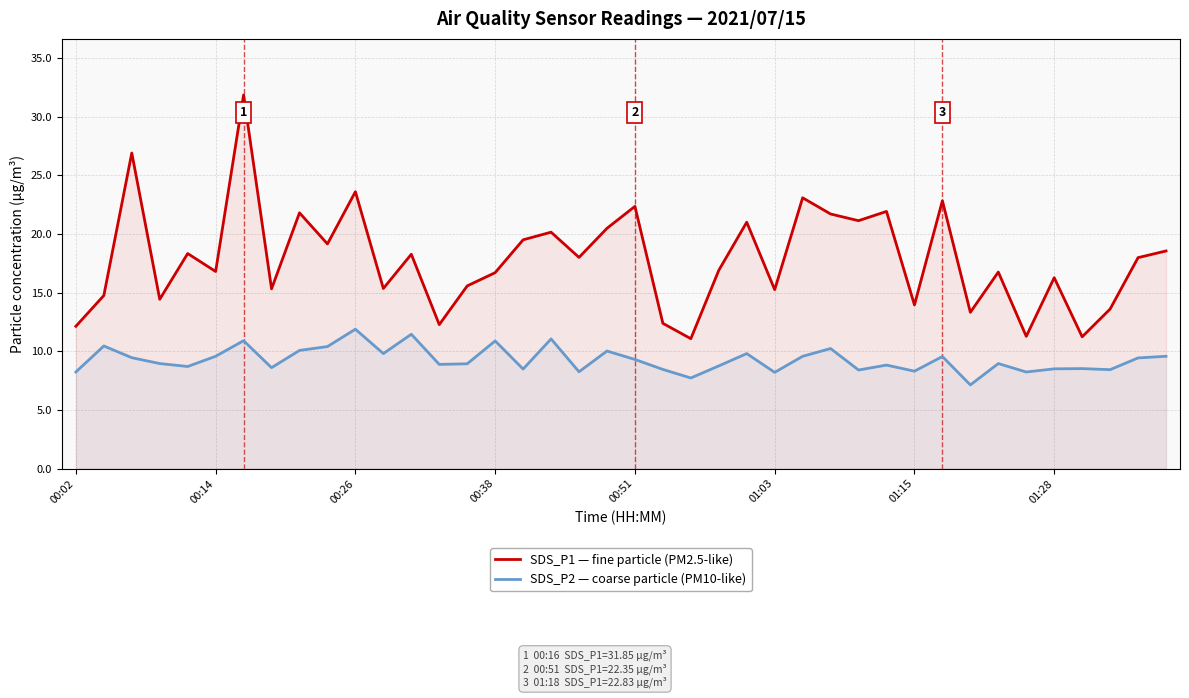

List the series in order of their peak value, lowest first.

SDS_P2 — coarse particle (PM10-like), SDS_P1 — fine particle (PM2.5-like)